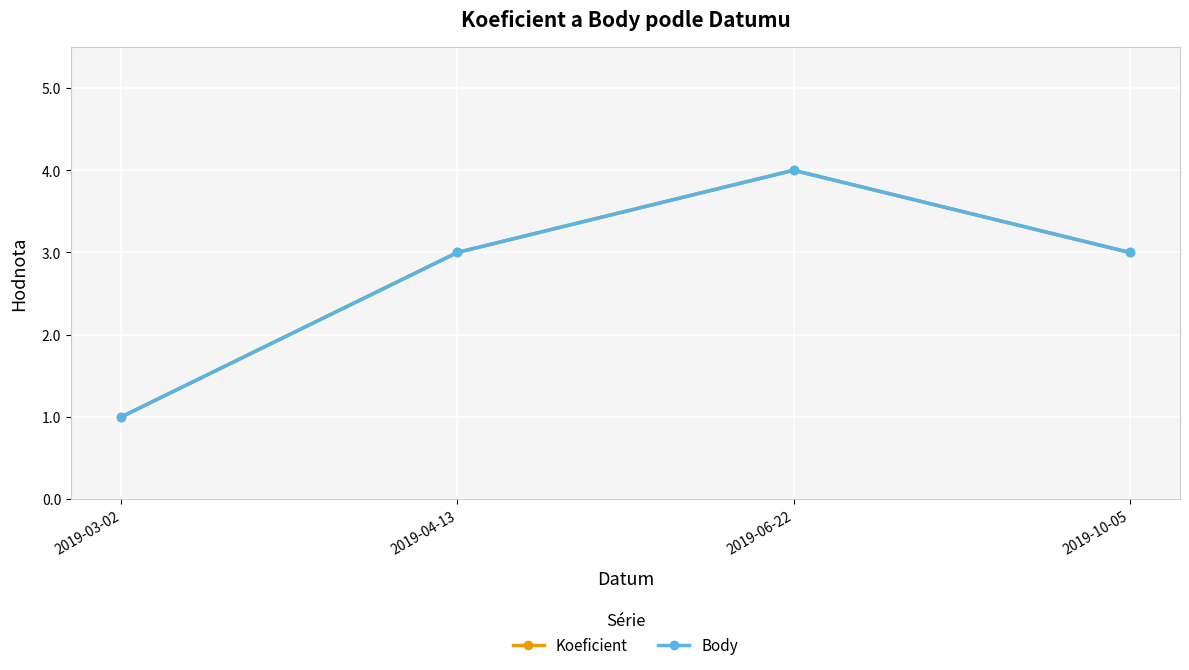

Where is the first local maximum for Body?

2019-06-22